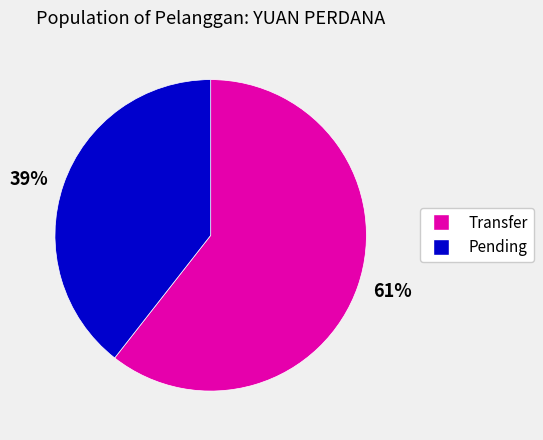

What is the smallest slice in the pie chart?

39%